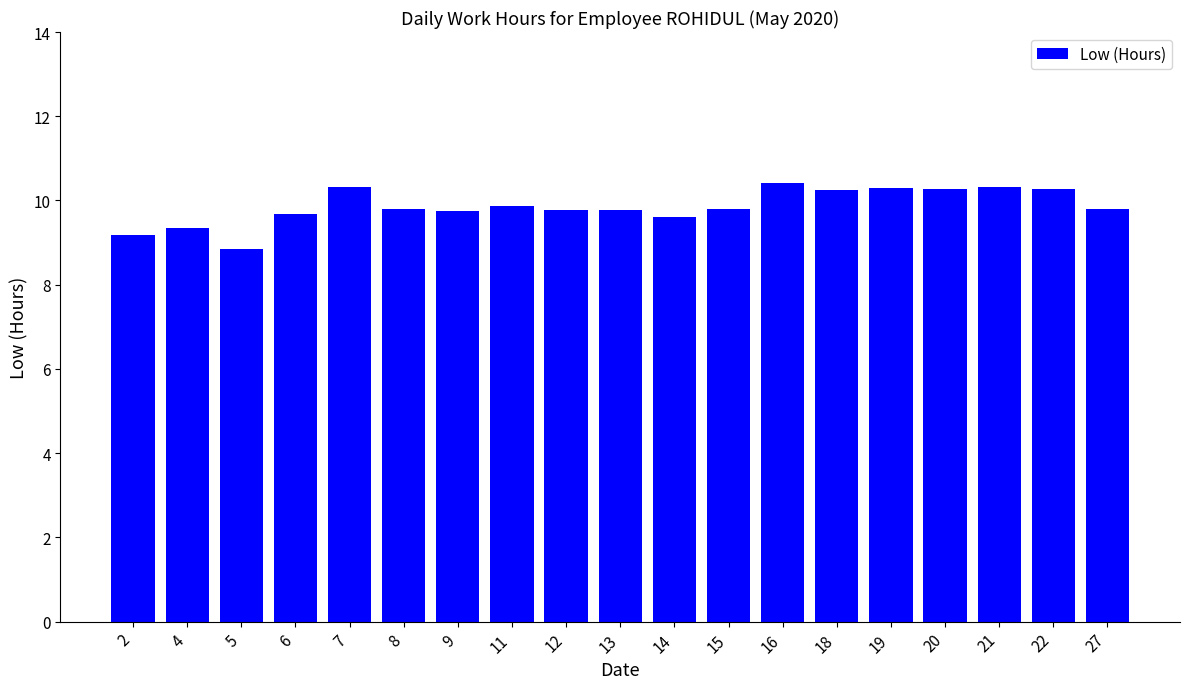

True or false: the data shows 13.3 at 12.

False